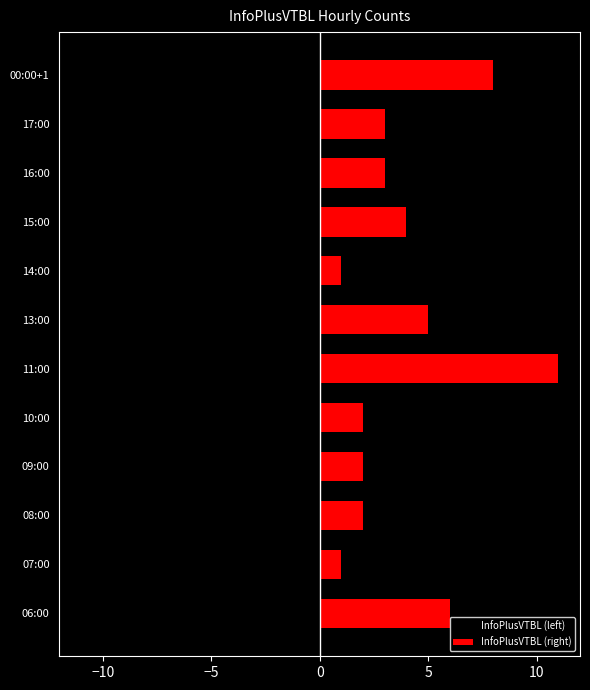

How many data points in InfoPlusVTBL (right) are above 3?

5